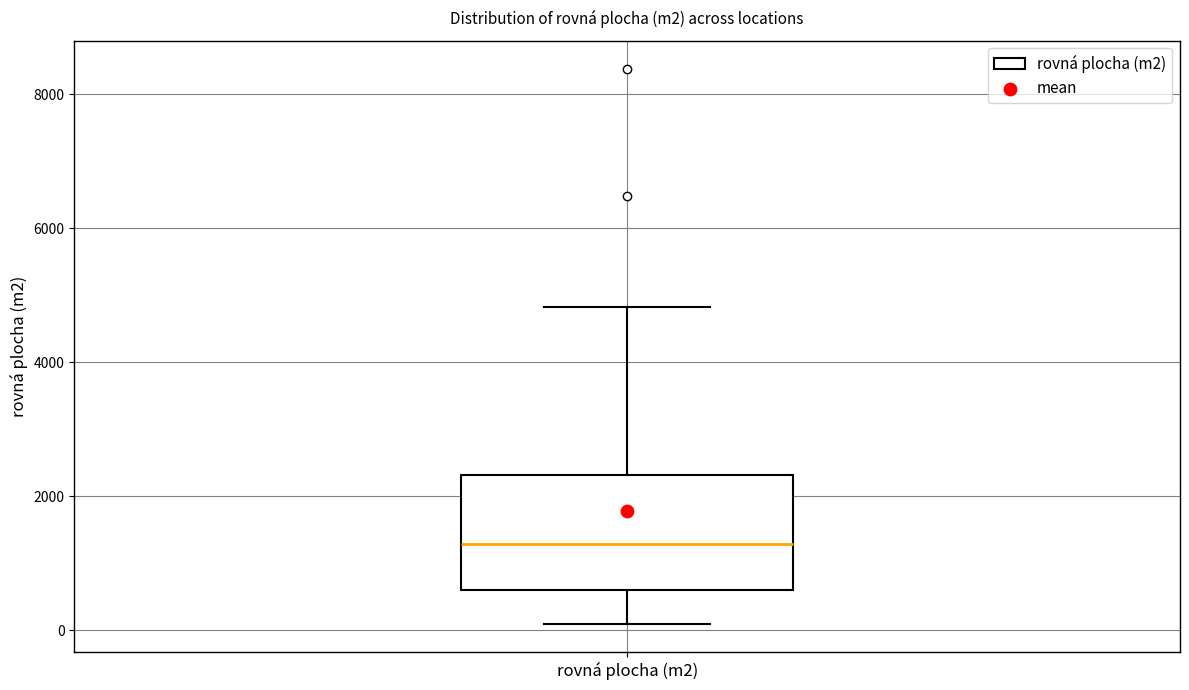

Transcribe this box plot: give where the median line is, the range the box spans, and where the two whiskers end, as read against the y-axis. The values are not printed on the chart, so give them approximately, as read against the axis.

median 1200, box 600 to 2400, whiskers 0 to 4800